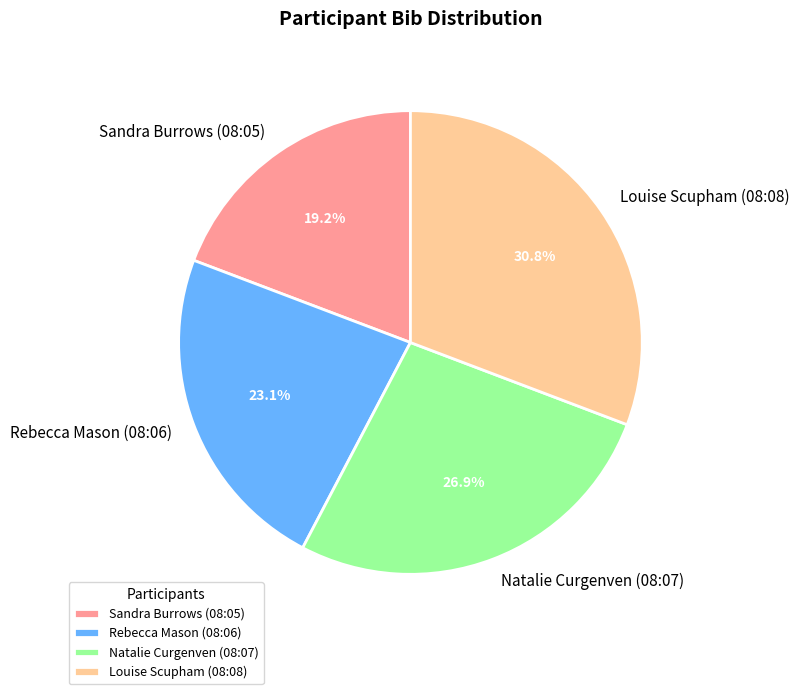

What percentage is the Rebecca Mason (08:06) slice, to the nearest percent?

23%